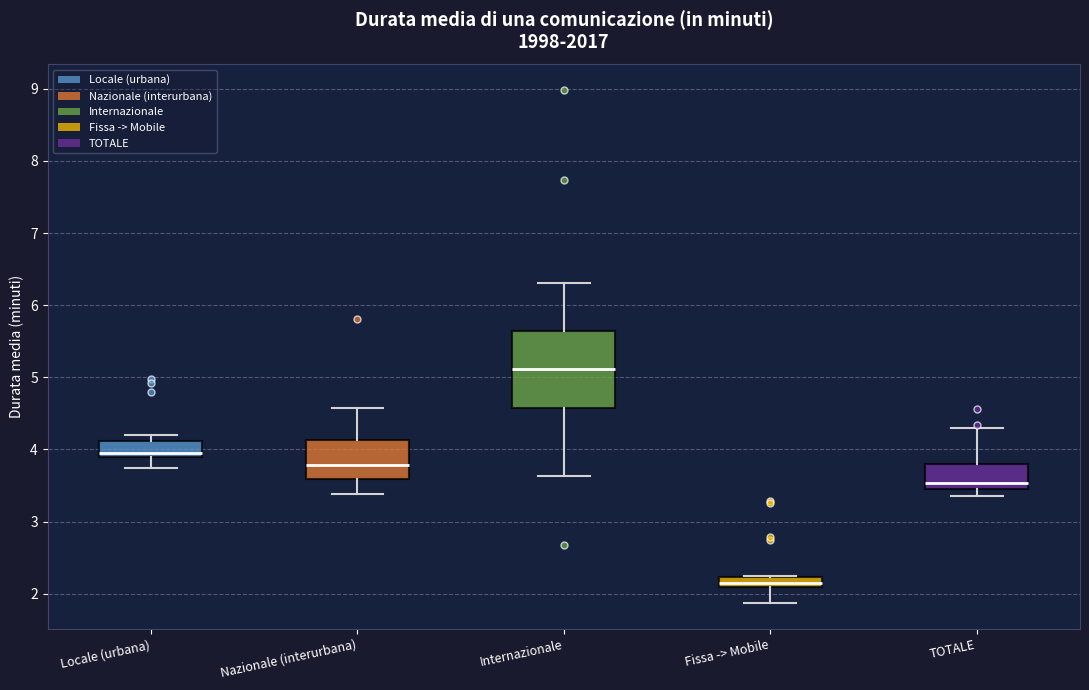

Where does the median line of the box for Nazionale (interurbana) sit on the y-axis? The values are not printed on the chart, so give them approximately, as read against the axis.

3.8